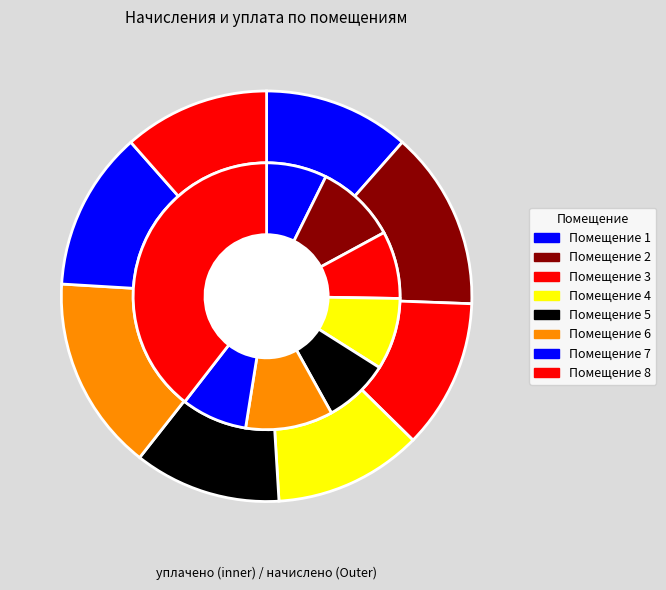

Is 8 the majority of the pie?

No